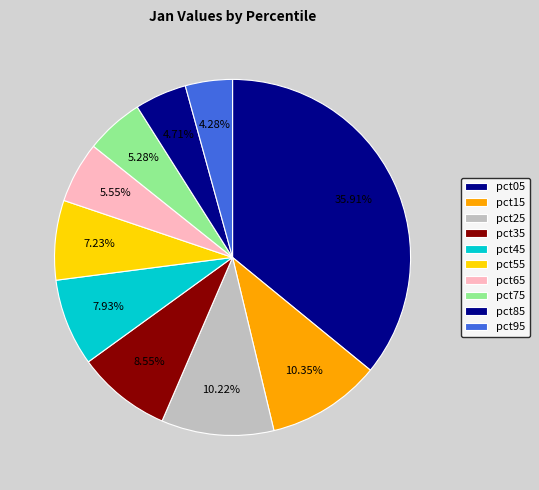

True or false: pct65 accounts for 6% of the total.

True